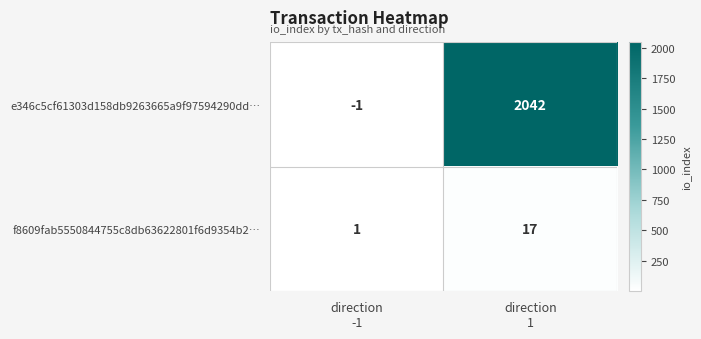

How many negative values does the e346c5cf61303d158db9263665a9f97594290dd… series have?

1